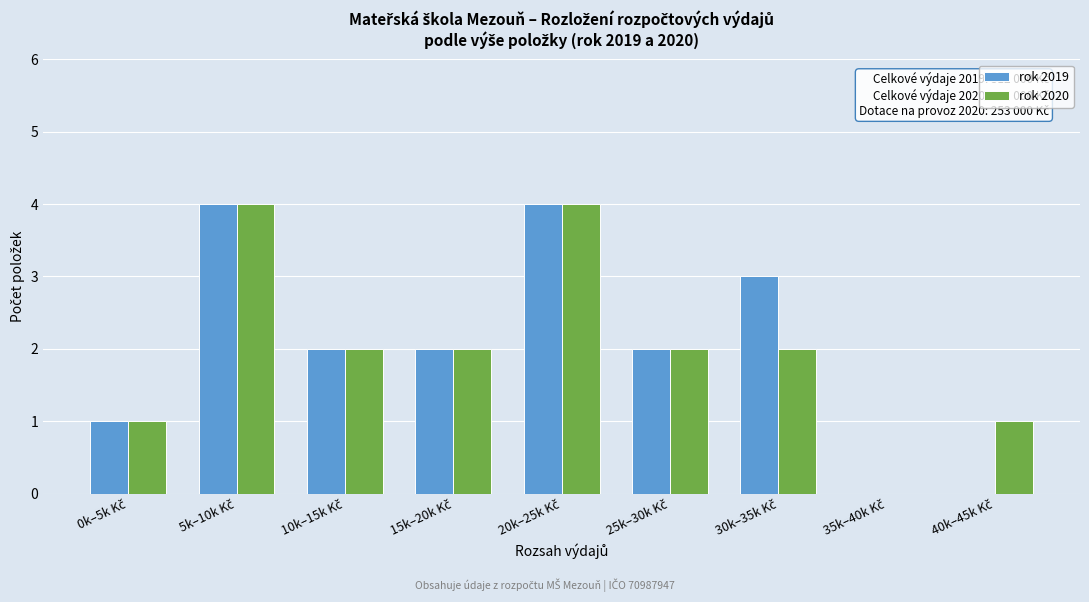

What is the sum of all rok 2019 values?

18